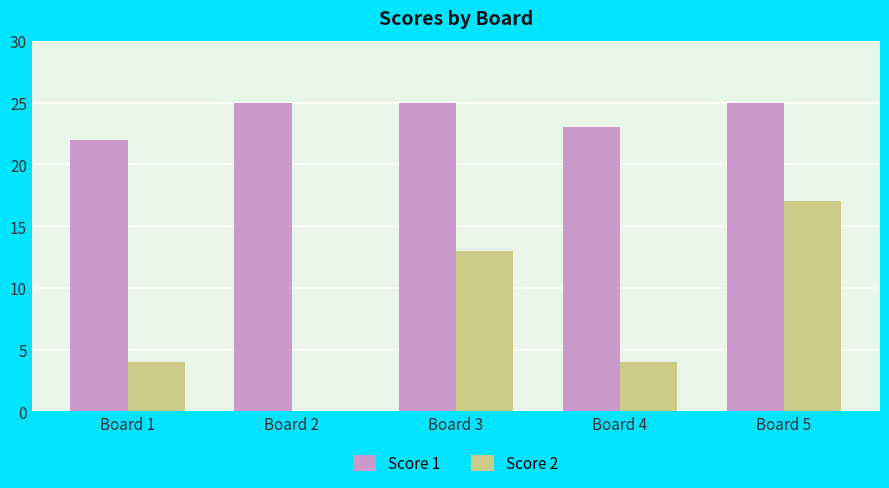

At which label is Score 1 closest to 23?

Board 4